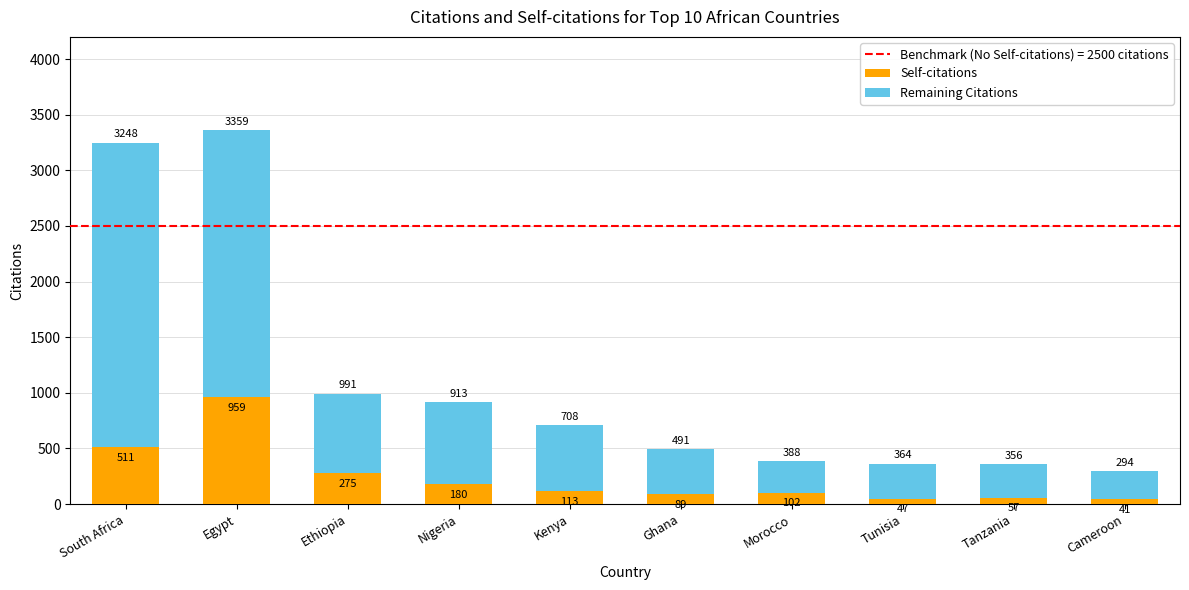

Where does the Self-citations series first go above 113?

South Africa